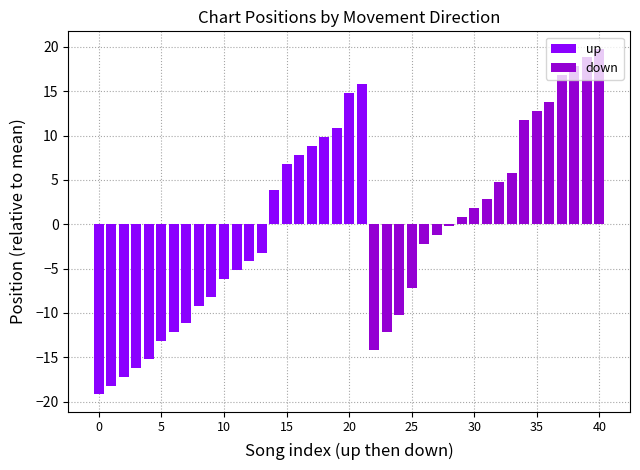

Is it true that down equals 42.8 at avg_position?

False